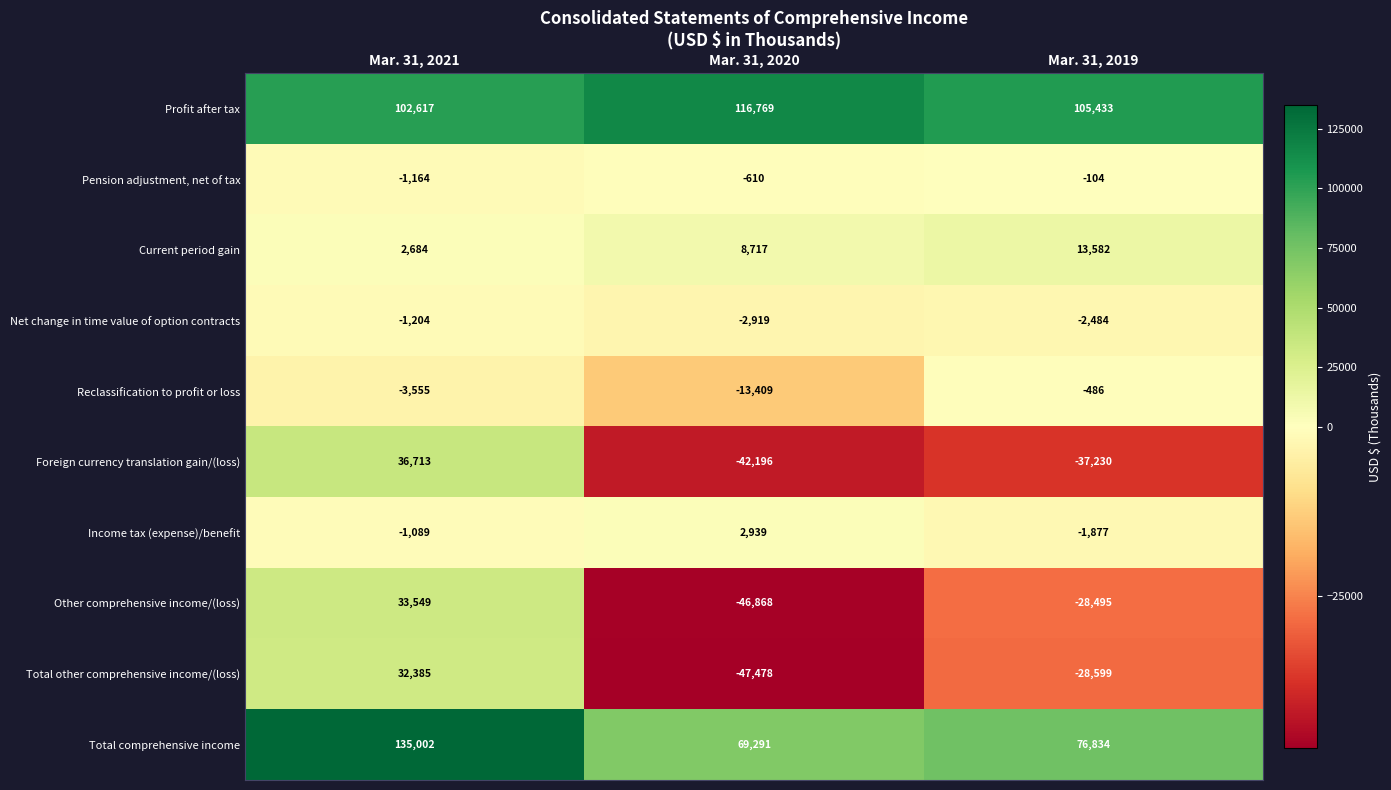

Reading right to left, what are all the values shown in this chart?

Profit after tax: 105433	116769	102617
Pension adjustment, net of tax: -104	-610	-1164
Current period gain: 13582	8717	2684
Net change in time value of option contracts: -2484	-2919	-1204
Reclassification to profit or loss: -486	-13409	-3555
Foreign currency translation gain/(loss): -37230	-42196	36713
Income tax (expense)/benefit: -1877	2939	-1089
Other comprehensive income/(loss): -28495	-46868	33549
Total other comprehensive income/(loss): -28599	-47478	32385
Total comprehensive income: 76834	69291	135002